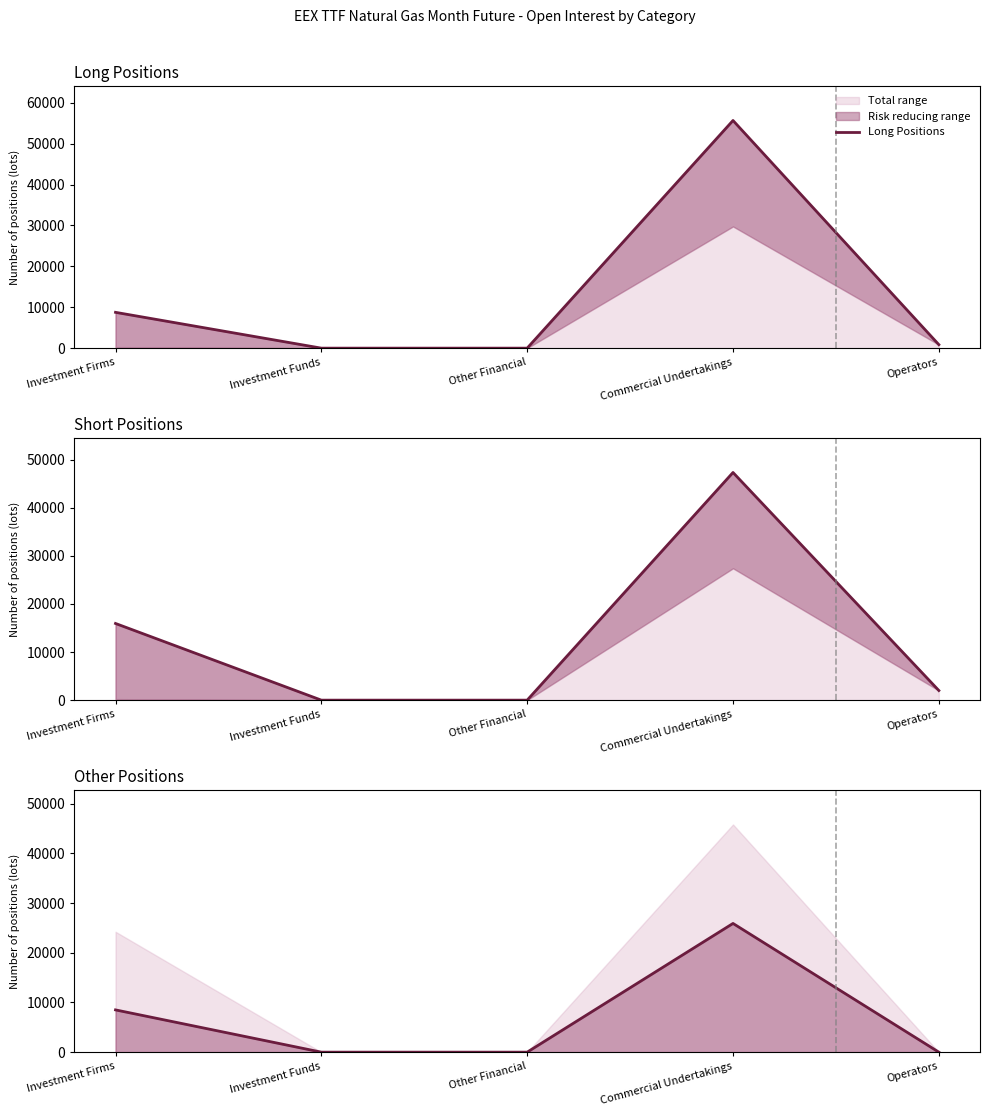

What is the greatest value displayed?

55676